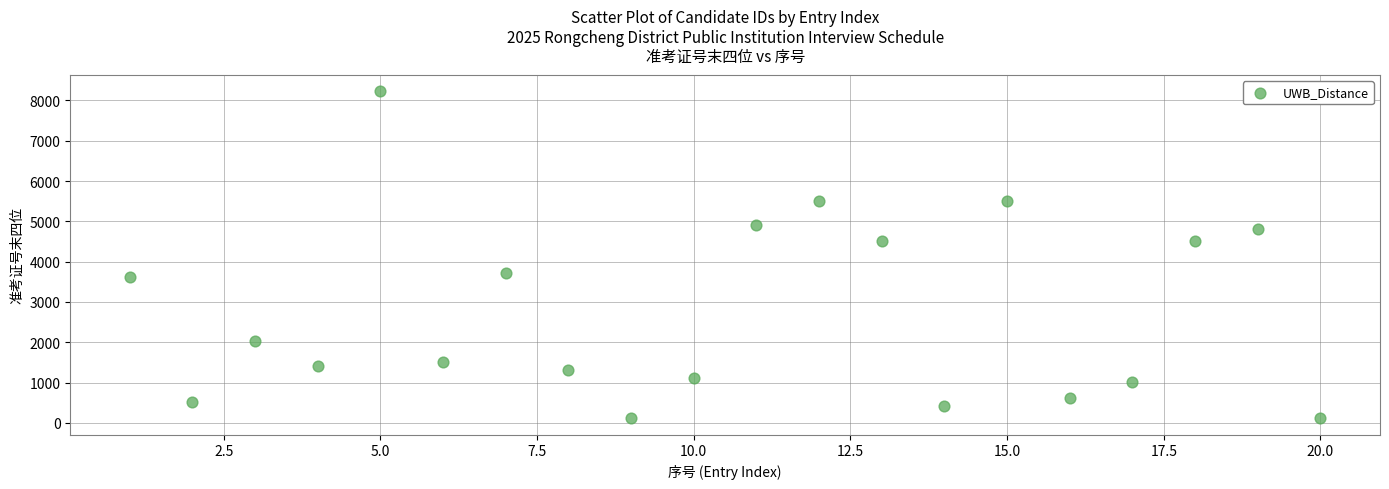

What is the range of X values (max minus min)?

19